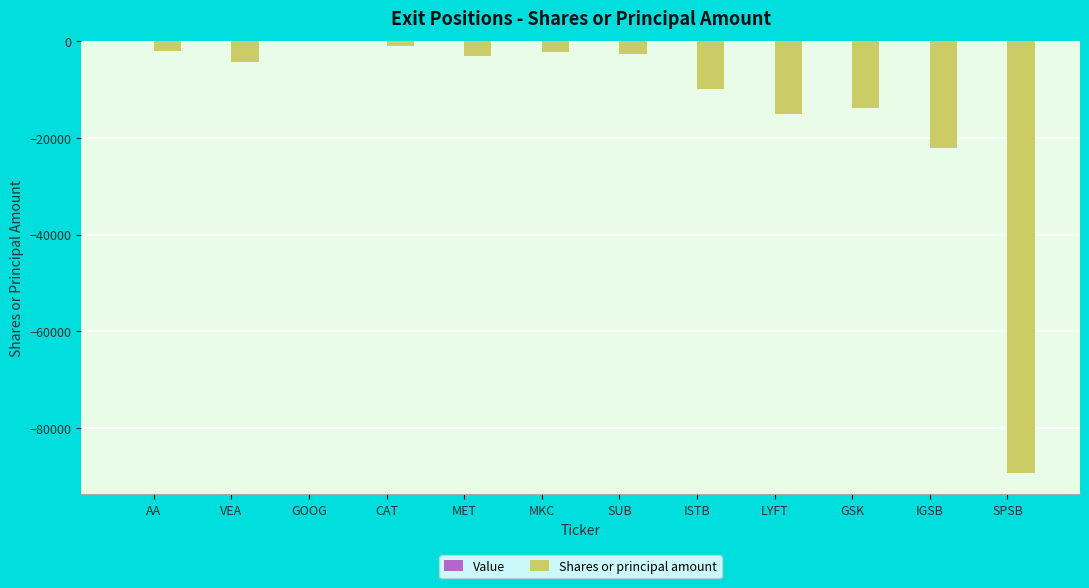

What is the sum of the values at SPSB and MET?

-92403